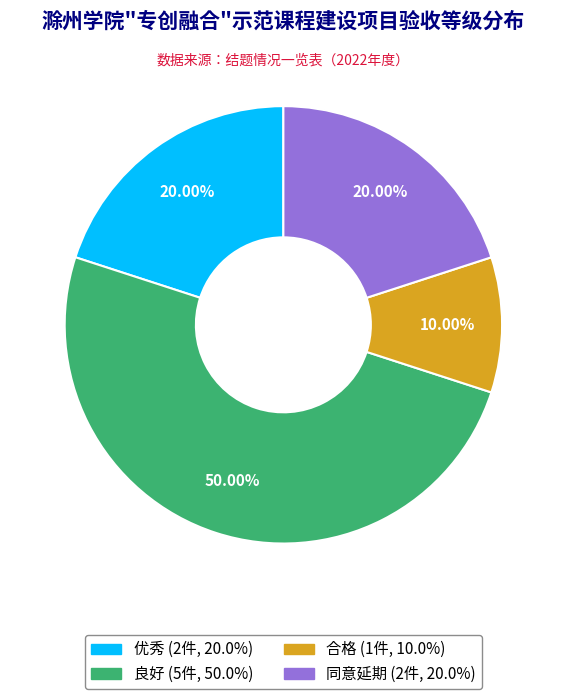

To the nearest percent, what portion does 同意延期 represent?

20%